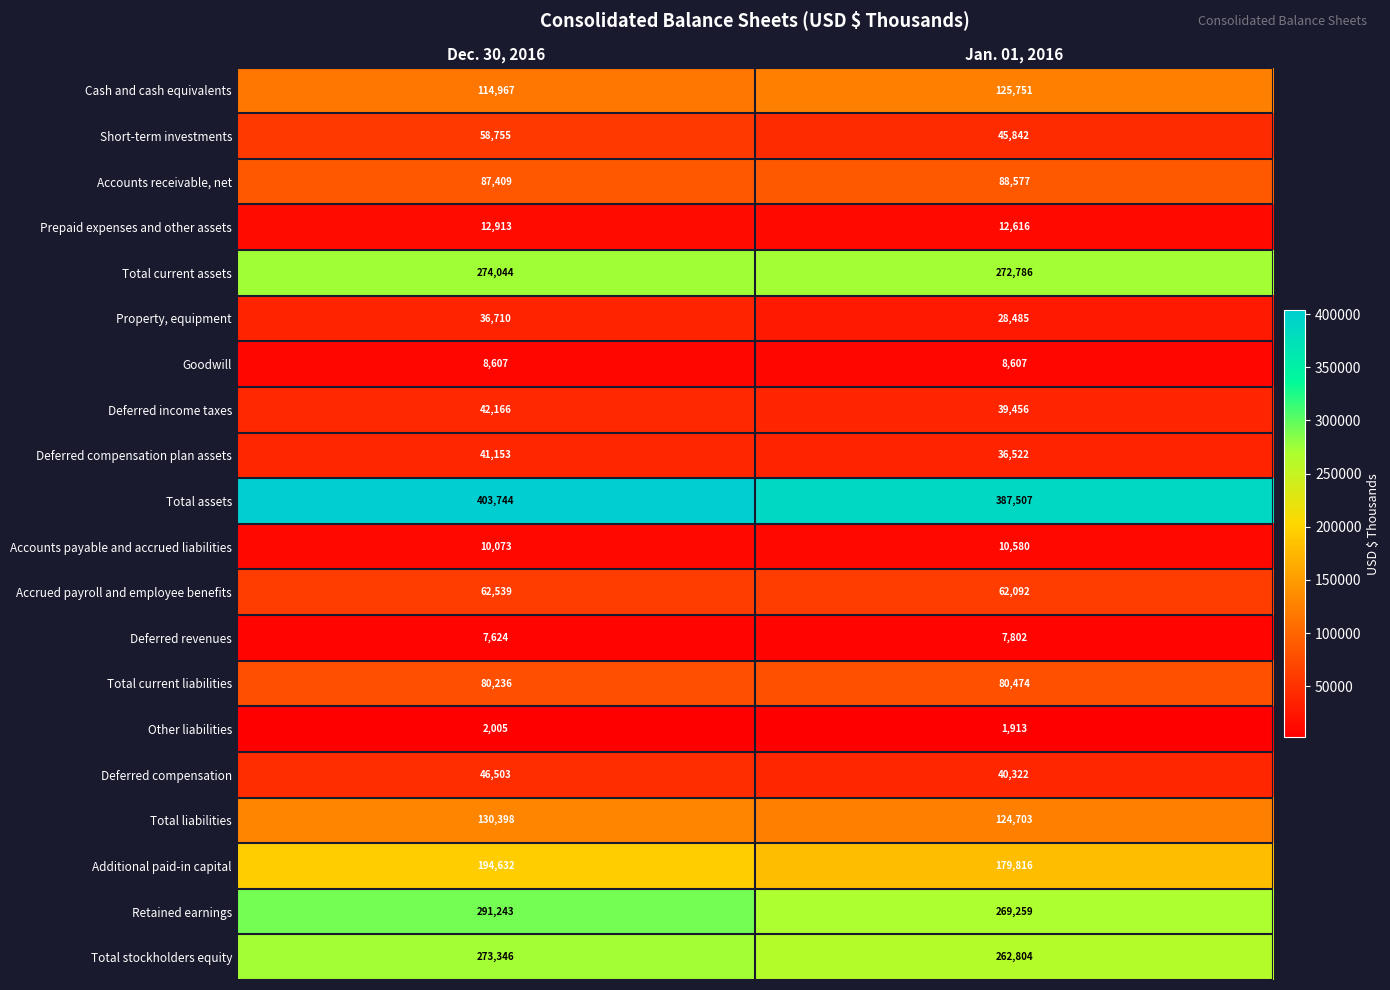

Which series has the largest total across all categories?

Total assets